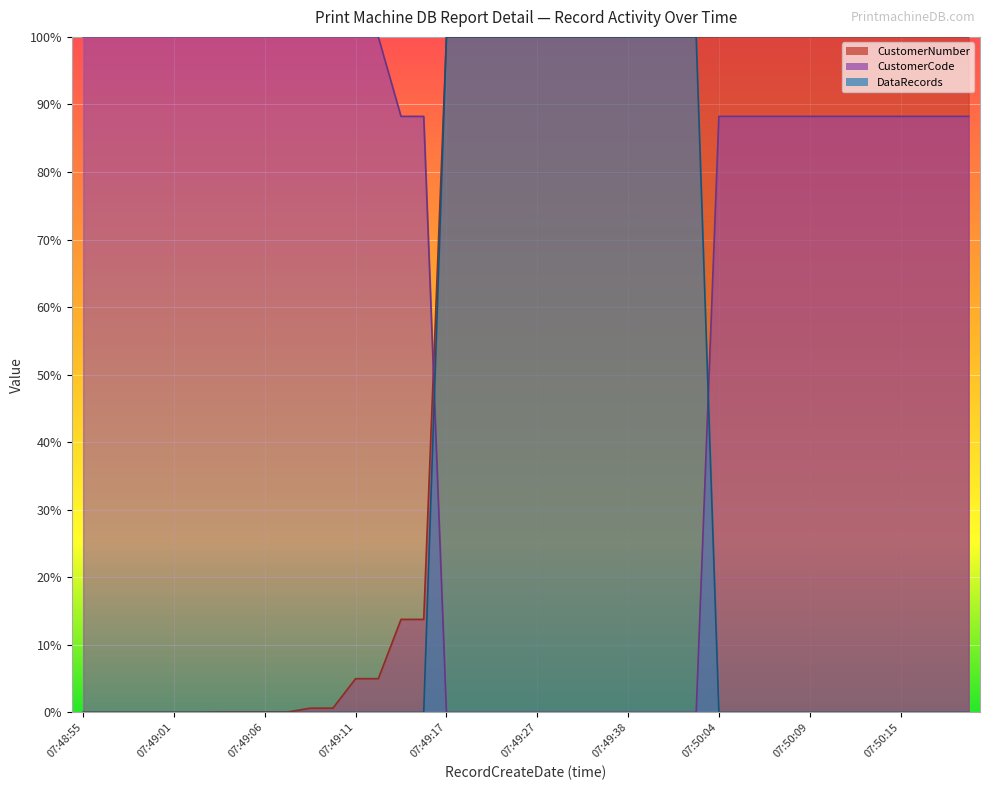

Which category has the lowest value across all series?

07:48:55